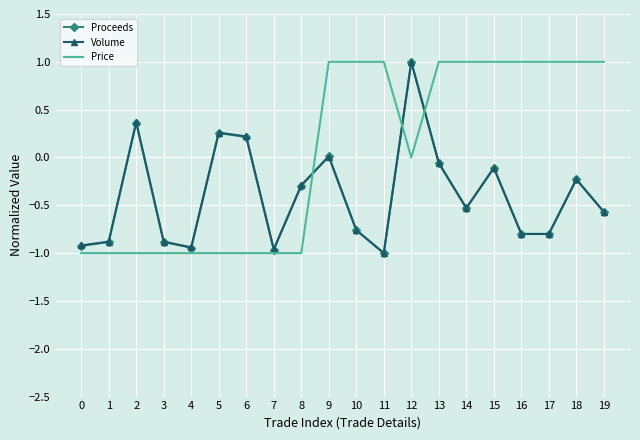

What is the total value across all series at 6?

-0.6